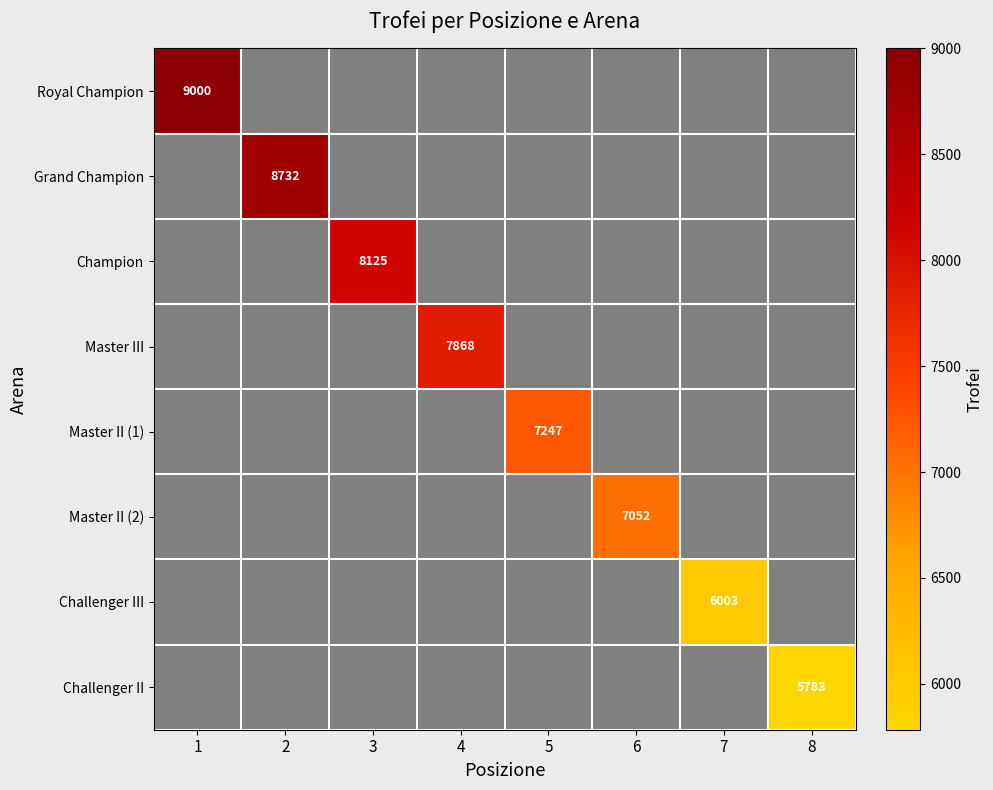

List the series in order of their overall mean, highest first.

Royal Champion, Grand Champion, Champion, Master III, Master II (1), Master II (2), Challenger III, Challenger II